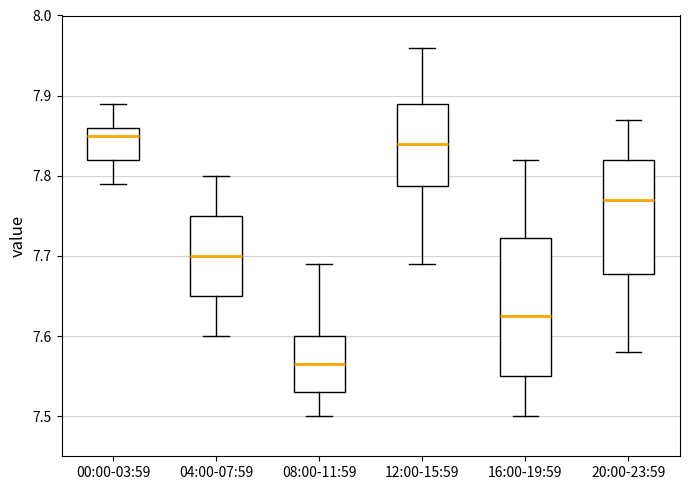

Which box is the tallest, from its lower edge to its upper edge?

16:00-19:59